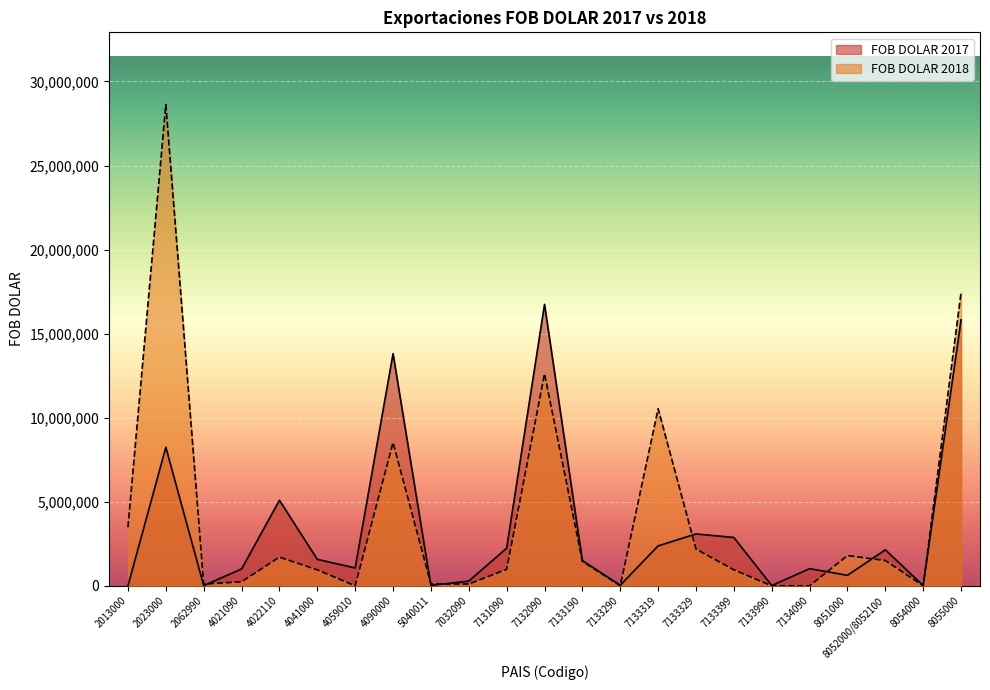

Which category has the lowest value in the FOB DOLAR 2018 series?

4059010